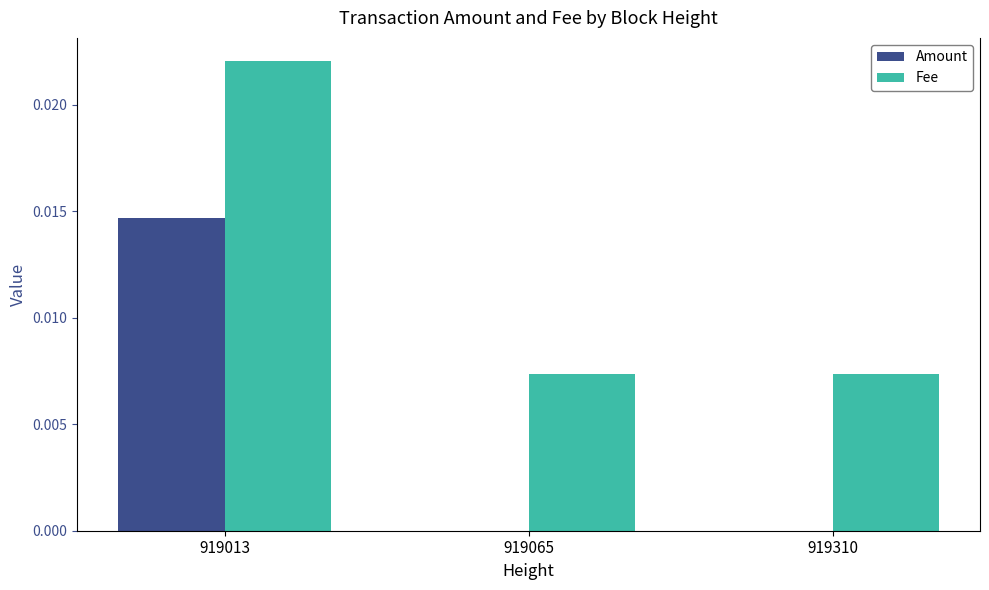

Is the value of Fee at 919310 greater than the value of Amount at 919013?

No